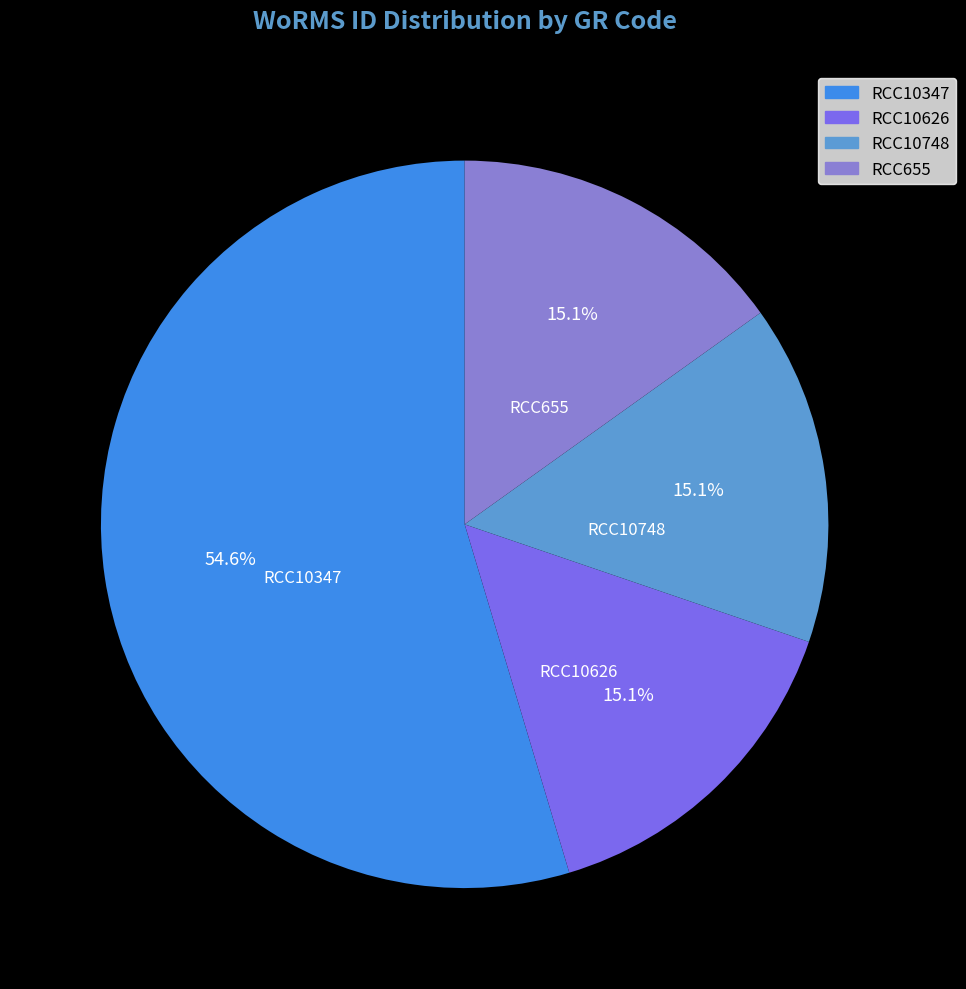

To the nearest percent, what is the average slice percentage?

25%